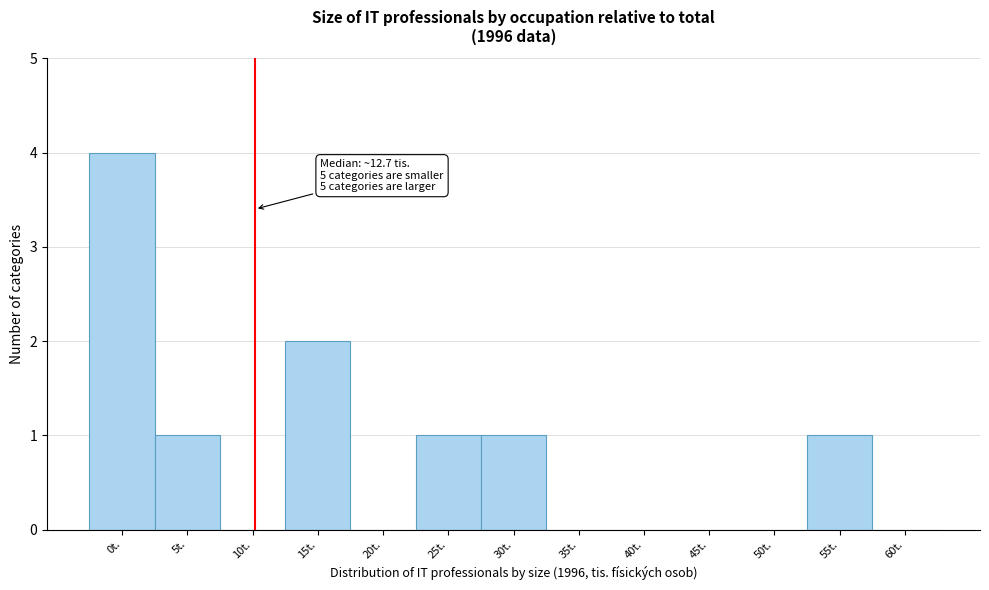

Reading left to right, transcribe all the data shown in this chart.

0t.=4	5t.=1	10t.=0	15t.=2	20t.=0	25t.=1	30t.=1	35t.=0	40t.=0	45t.=0	50t.=0	55t.=1	60t.=0